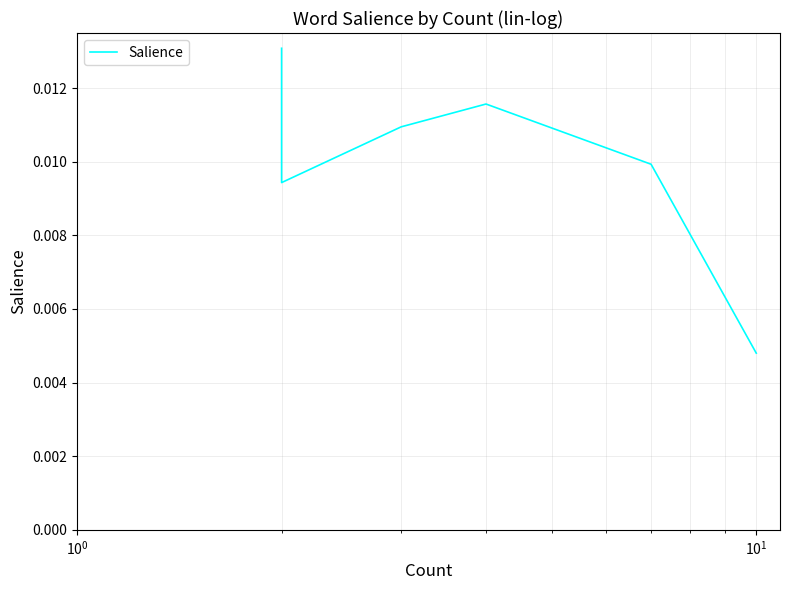

How many lines are shown in the chart?

1